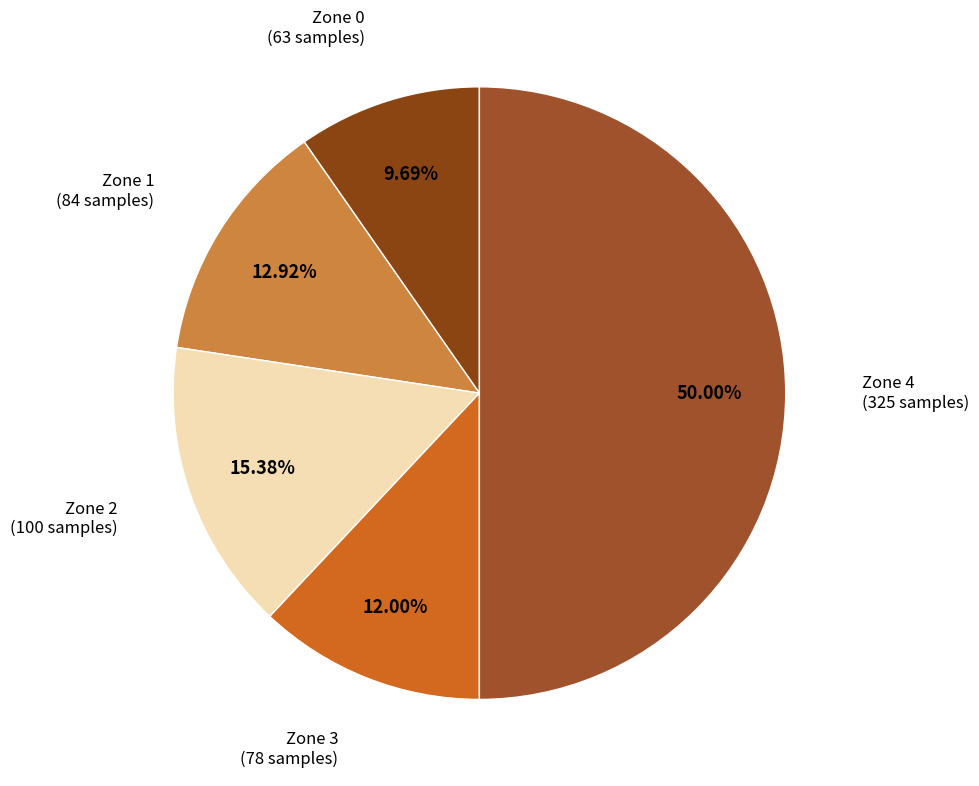

Count the number of slices in the pie.

5